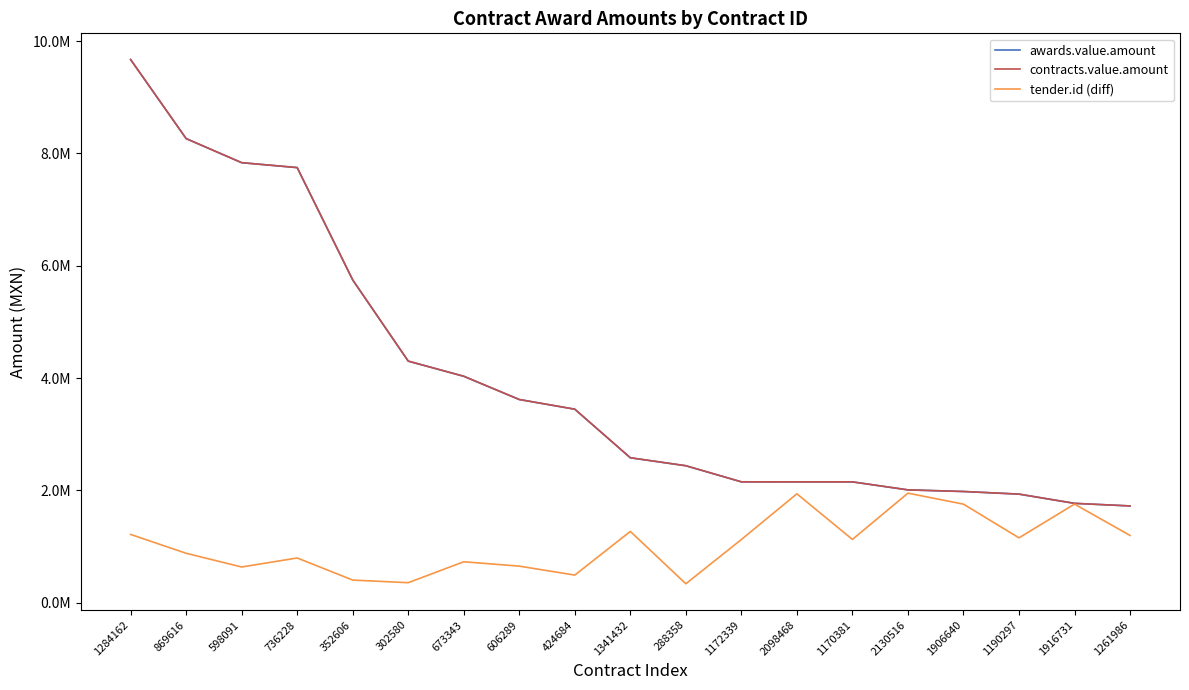

Rank the series at 288358 from highest to lowest value.

awards.value.amount, contracts.value.amount, tender.id (diff)